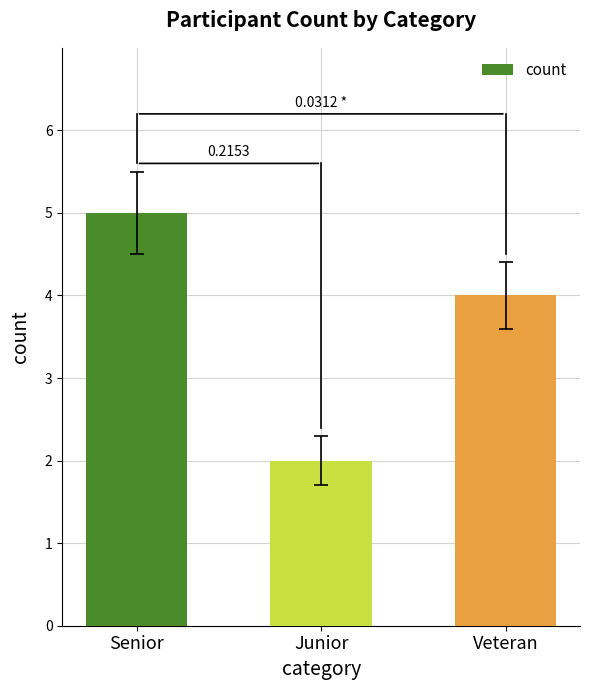

True or false: the data shows 1 at Junior.

False